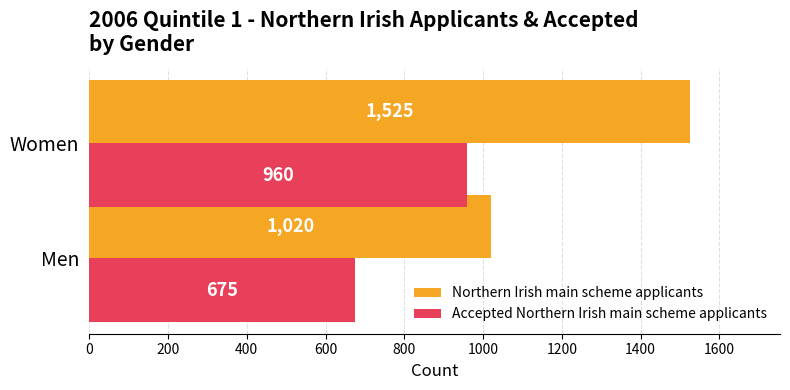

Which series has the largest range (max minus min)?

Northern Irish main scheme applicants